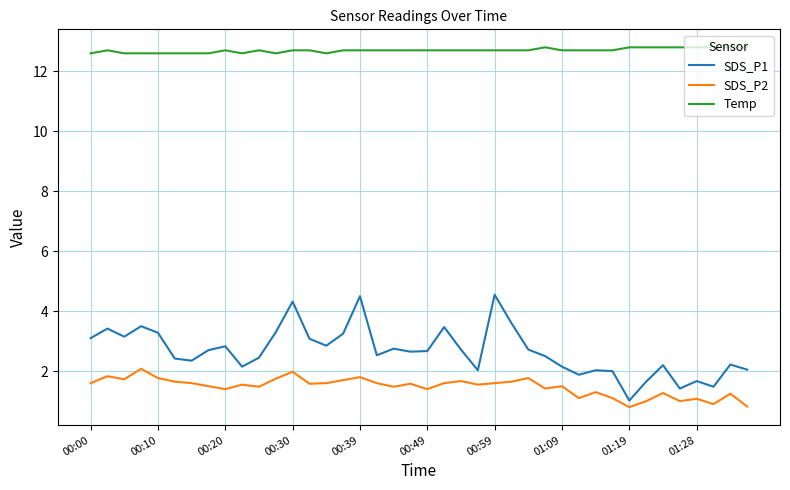

Rank the series by their maximum value, from highest to lowest.

Temp, SDS_P1, SDS_P2